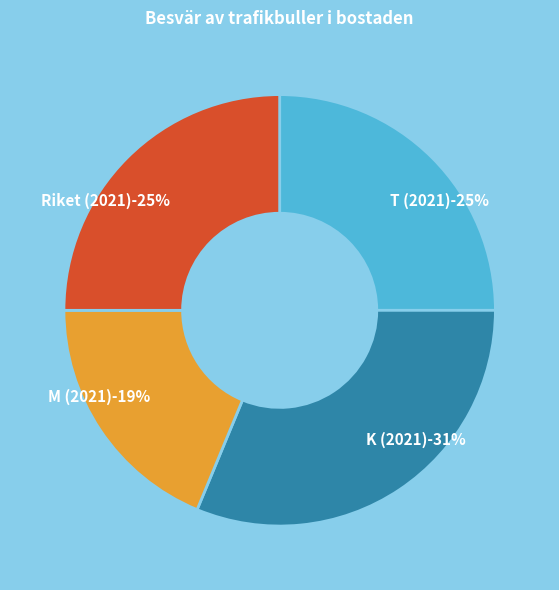

How many segments does this pie chart have?

4